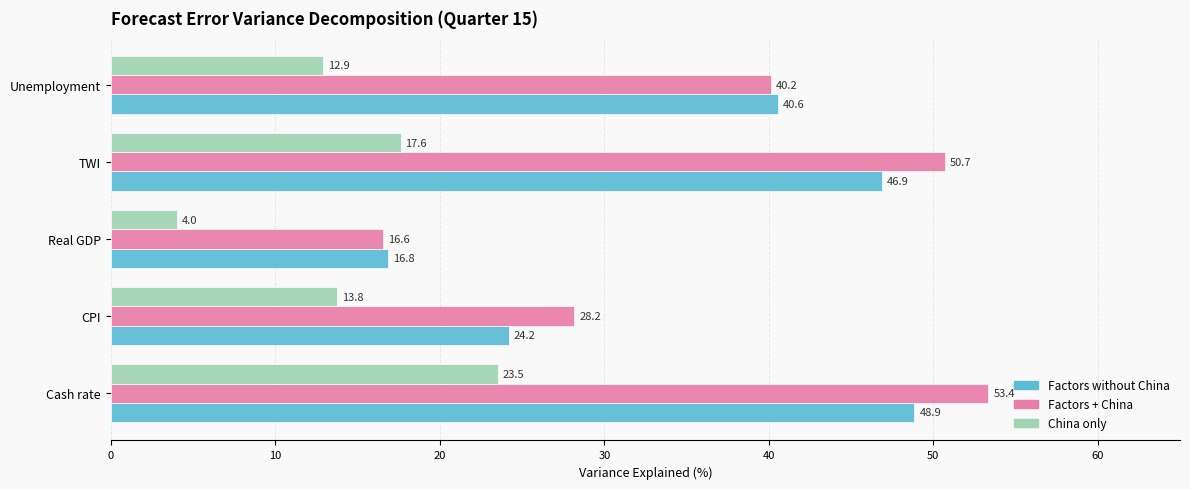

The value of Factors + China at Real GDP is 16.6. True or false?

True